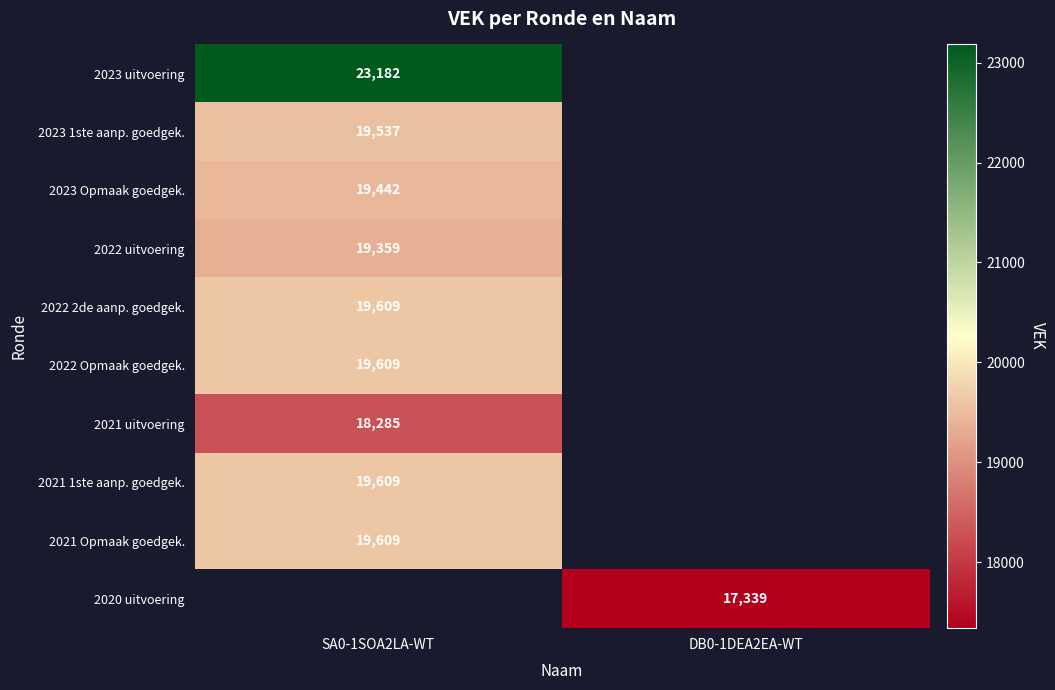

Is it true that 2022 Opmaak goedgek. equals 34545 at SA0-1SOA2LA-WT?

False